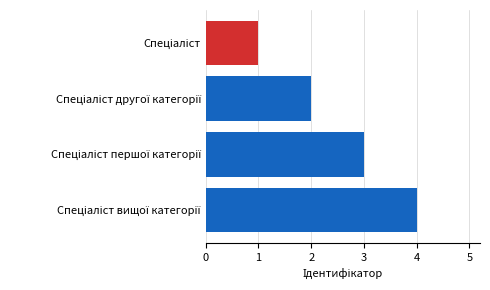

Does the chart contain any negative values?

No